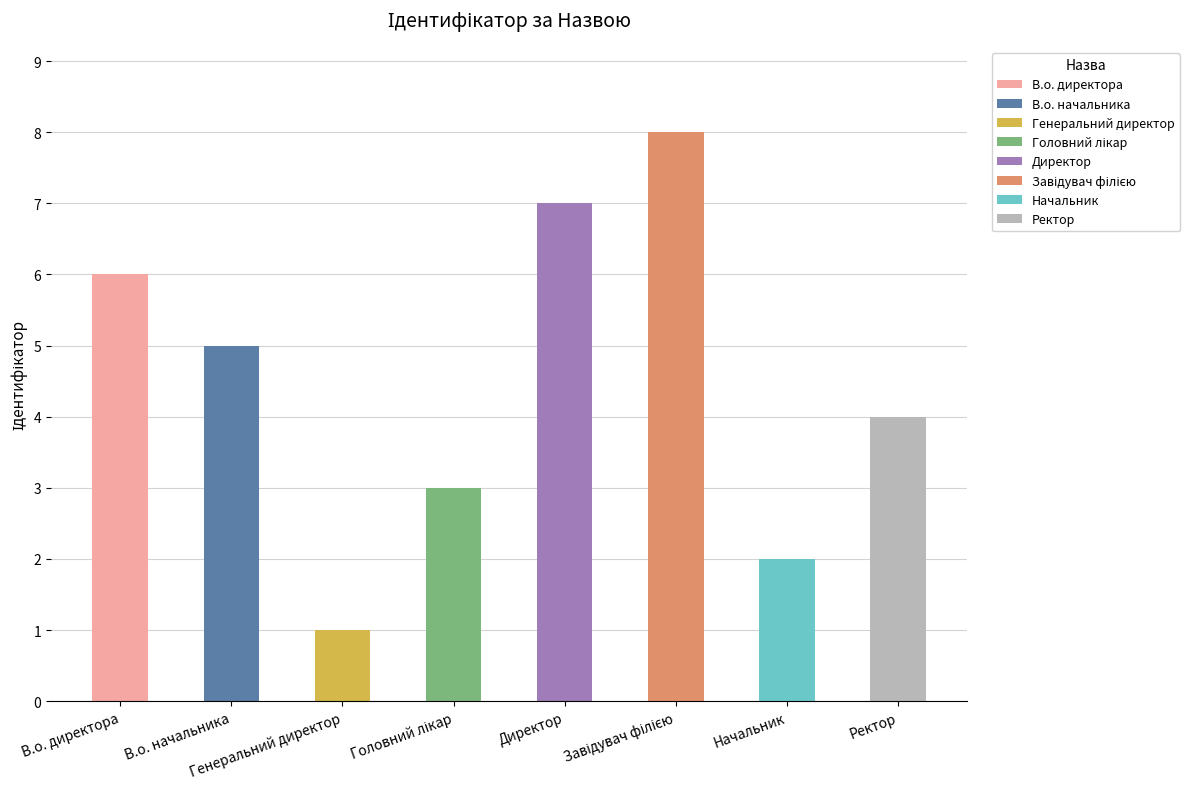

What is the minimum value shown in the chart?

1